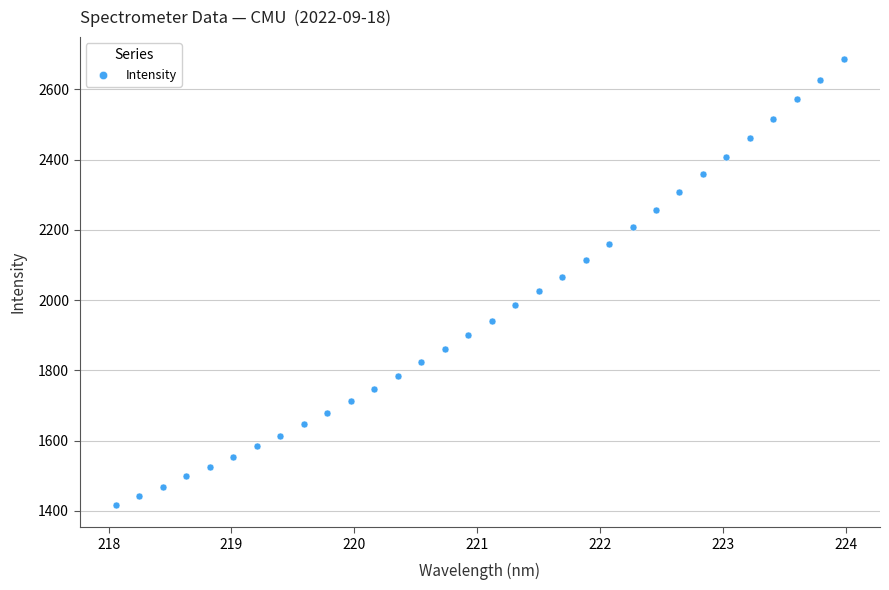

What is the range of X values (max minus min)?

5.9